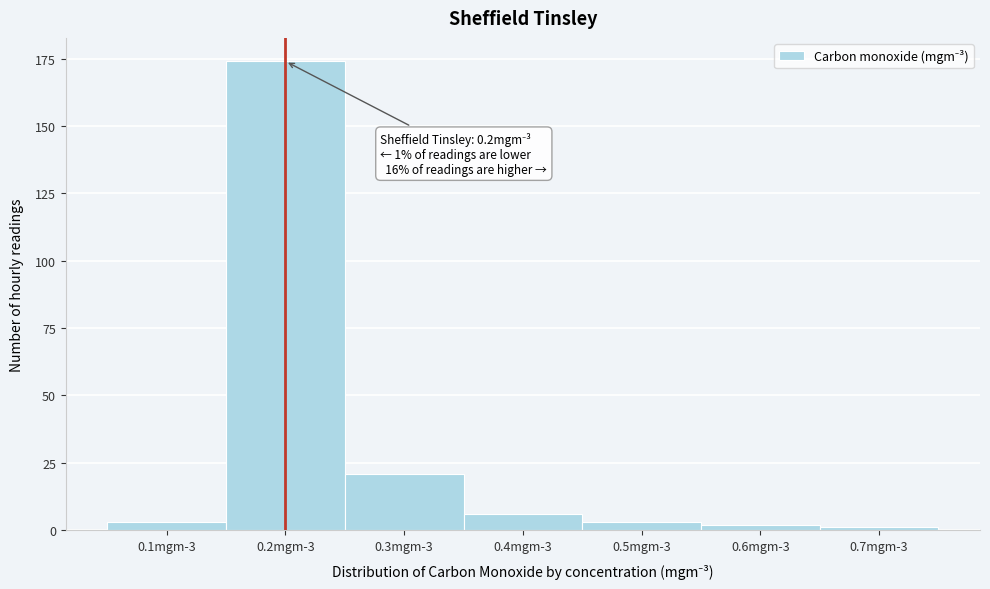

Reading left to right, list all the values displayed in this chart.

3	174	21	6	3	2	1